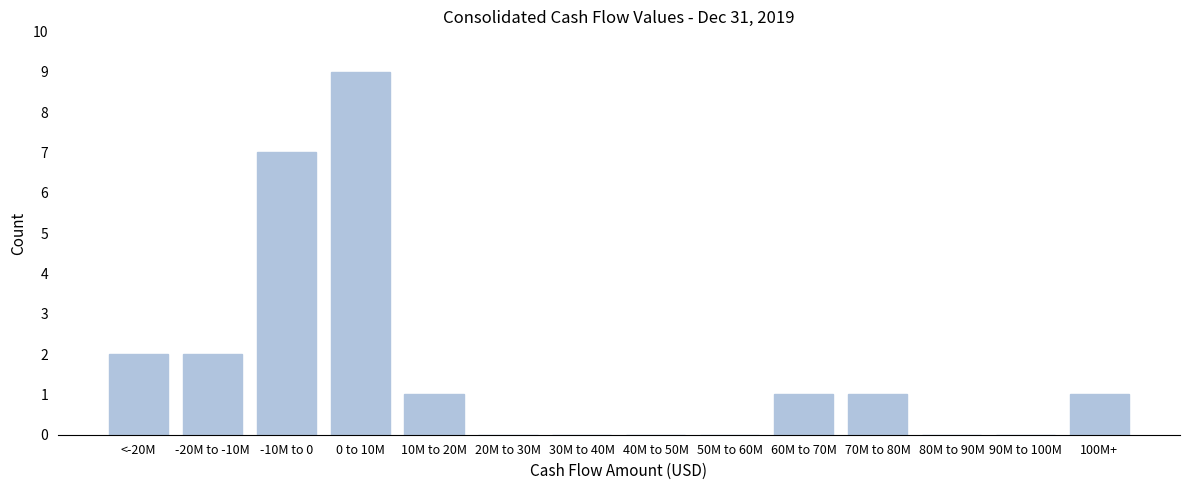

Reading left to right, transcribe all the data shown in this chart.

<-20M=2	-20M to -10M=2	-10M to 0=7	0 to 10M=9	10M to 20M=1	20M to 30M=0	30M to 40M=0	40M to 50M=0	50M to 60M=0	60M to 70M=1	70M to 80M=1	80M to 90M=0	90M to 100M=0	100M+=1